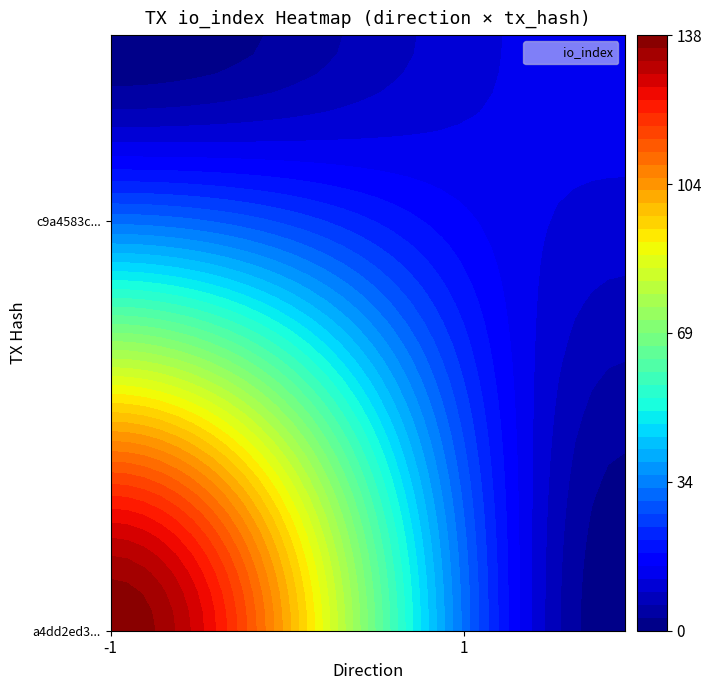

Is it true that a4dd2ed31a8279ee3c5edf2157a9054fdfe8c55 equals -1 at direction?

False